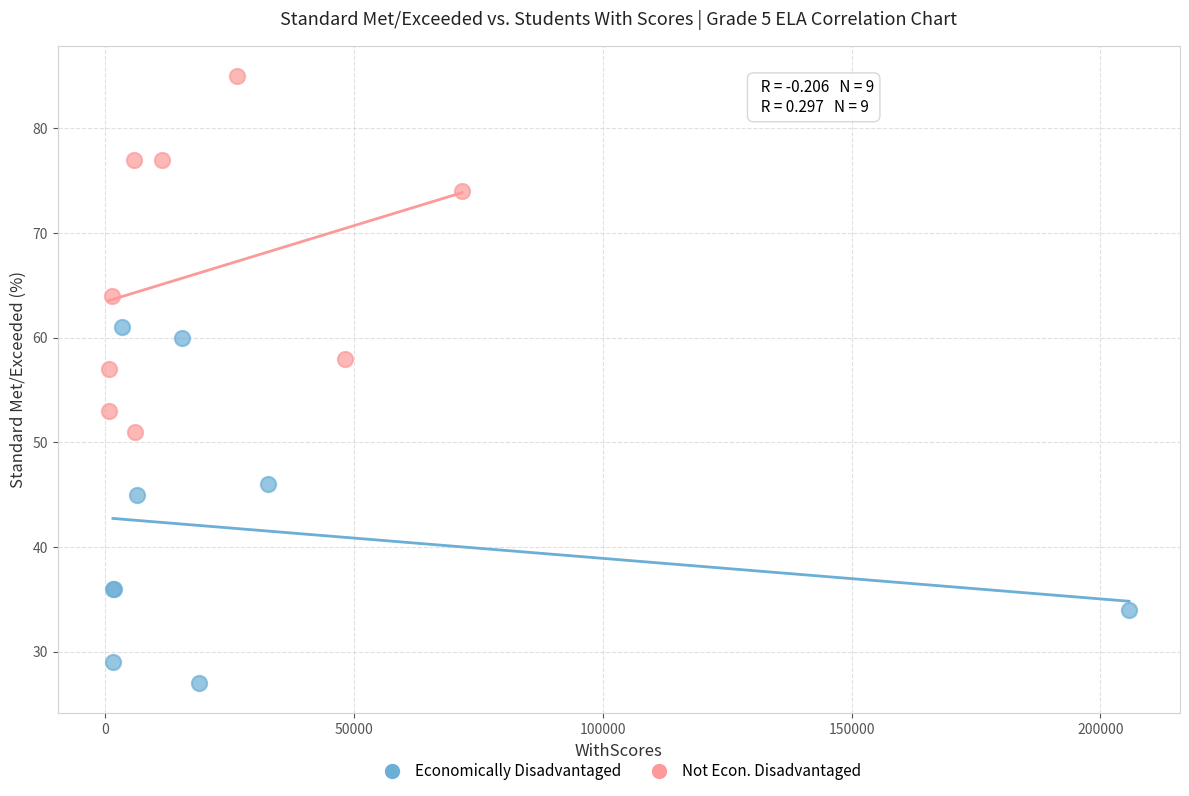

What are all the series names shown in the legend?

Economically Disadvantaged, Not Econ. Disadvantaged